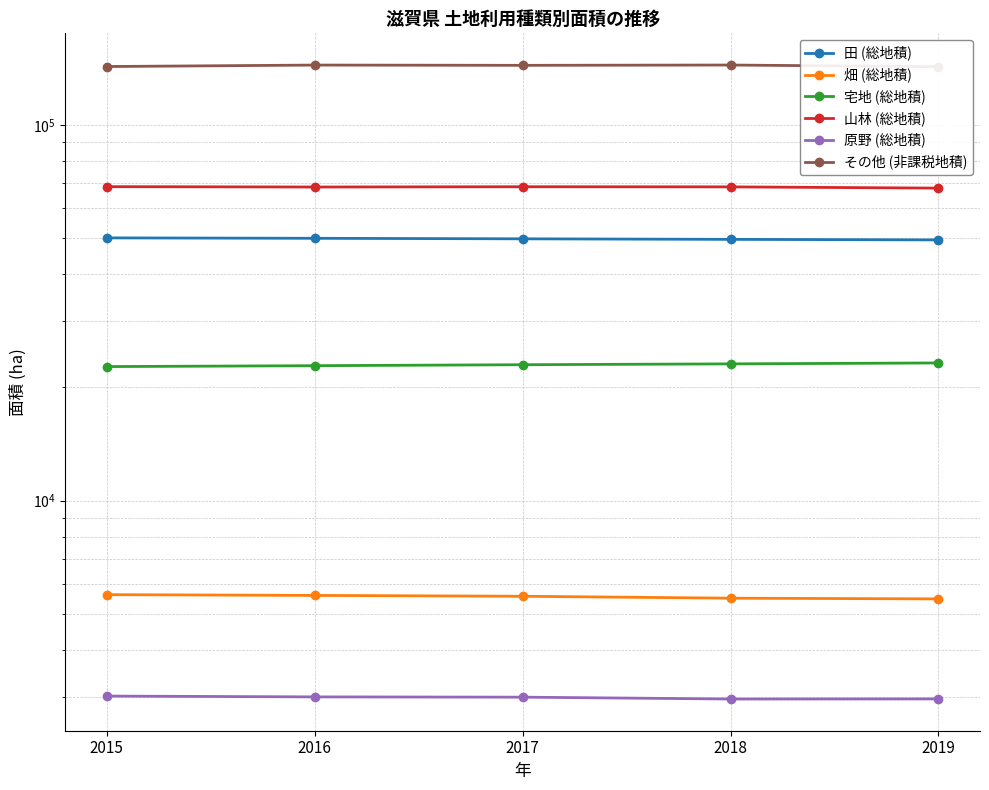

How many data points in その他 (非課税地積) are less than 144181?

2